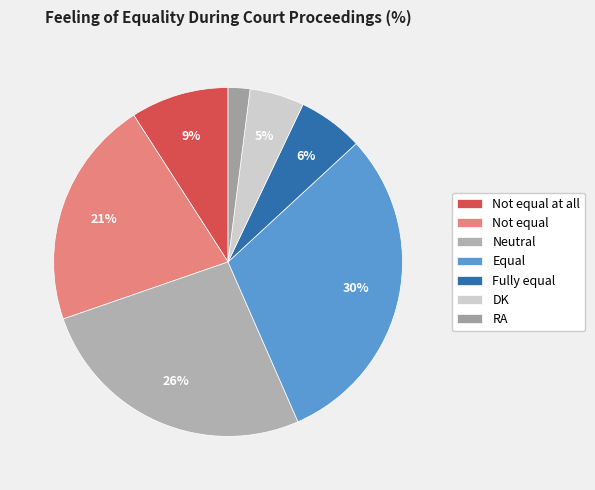

How many segments does this pie chart have?

7